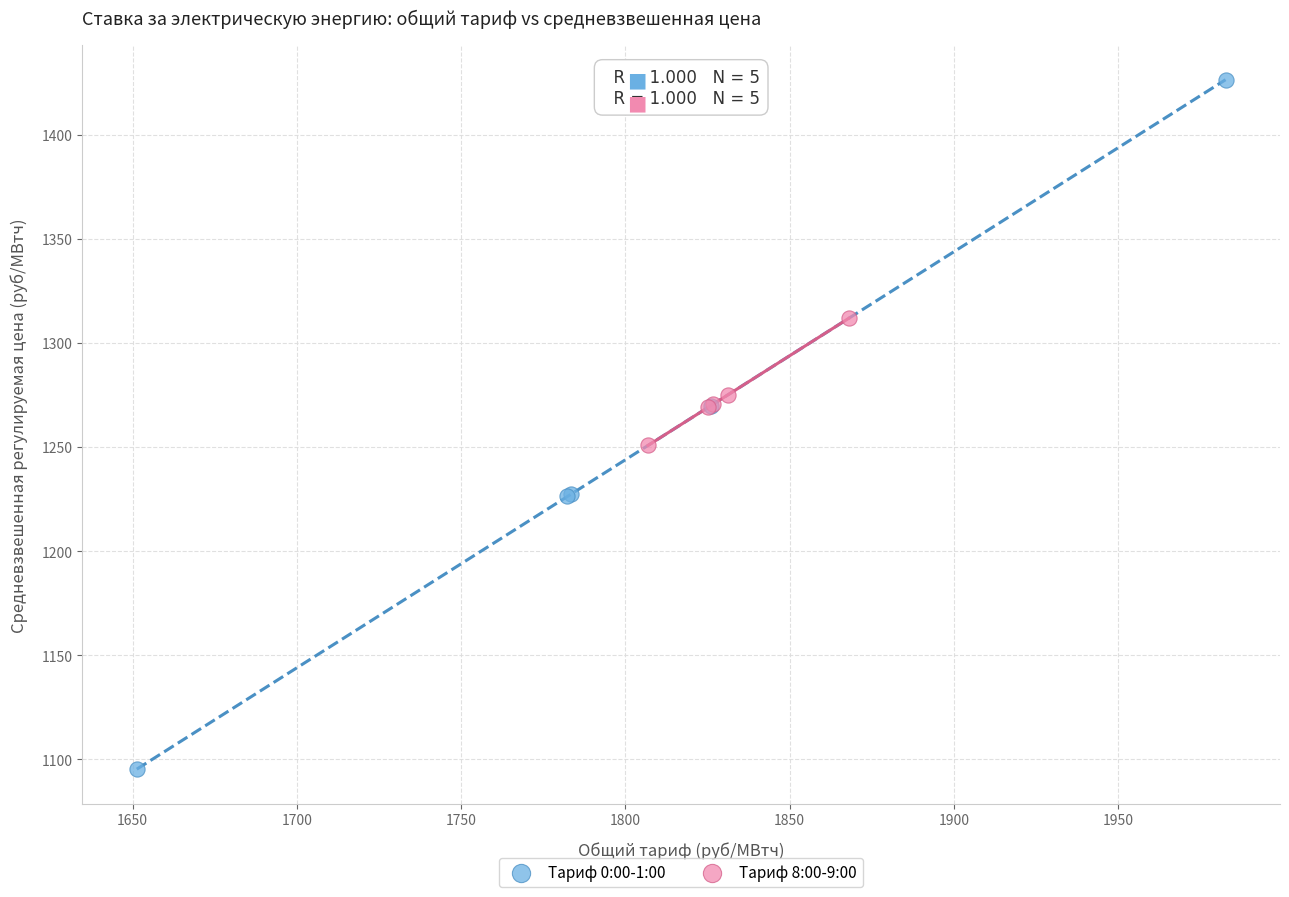

Which series reaches the maximum Y coordinate?

Тариф 0:00-1:00